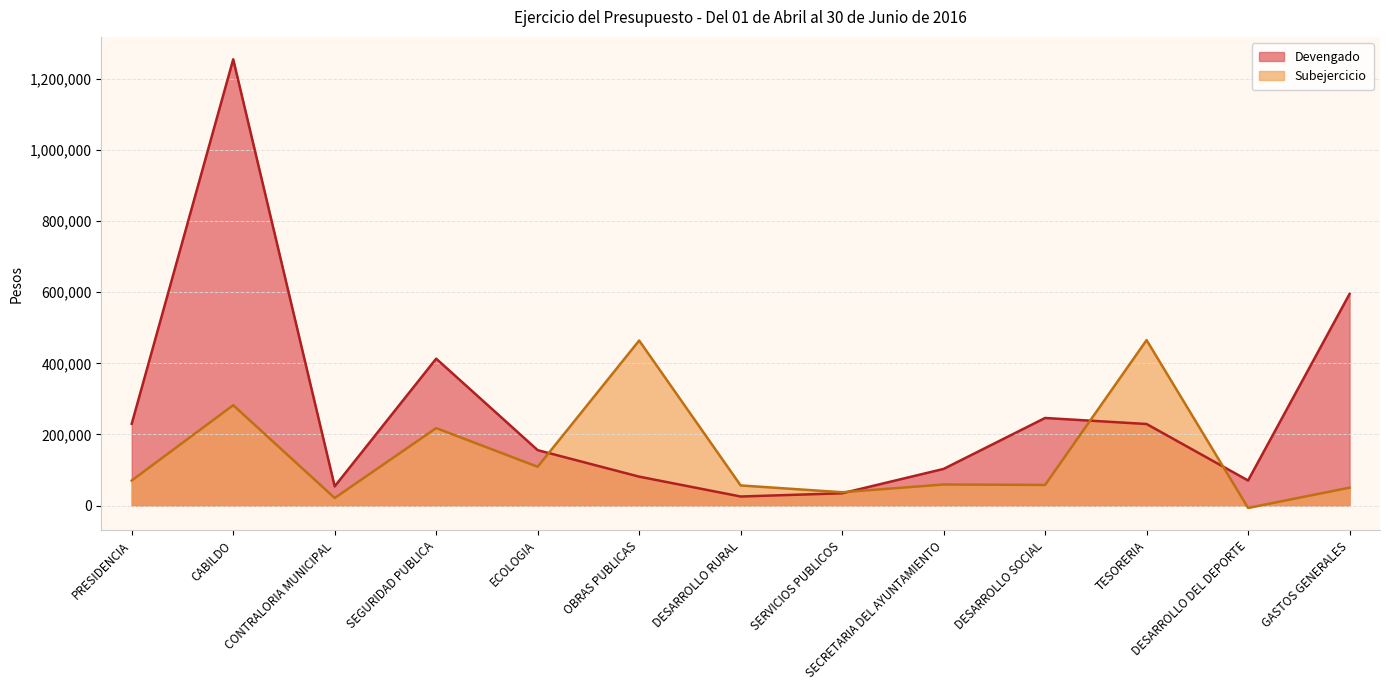

Is the value of Subejercicio at DESARROLLO DEL DEPORTE greater than the value of Devengado at SEGURIDAD PUBLICA?

No